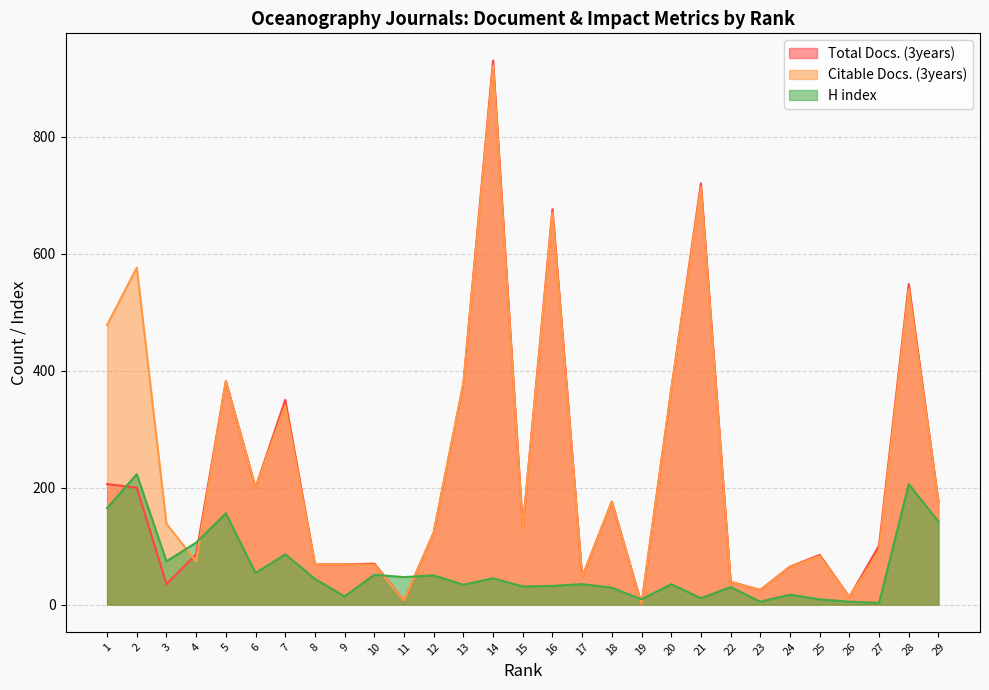

What is the greatest value displayed?

930